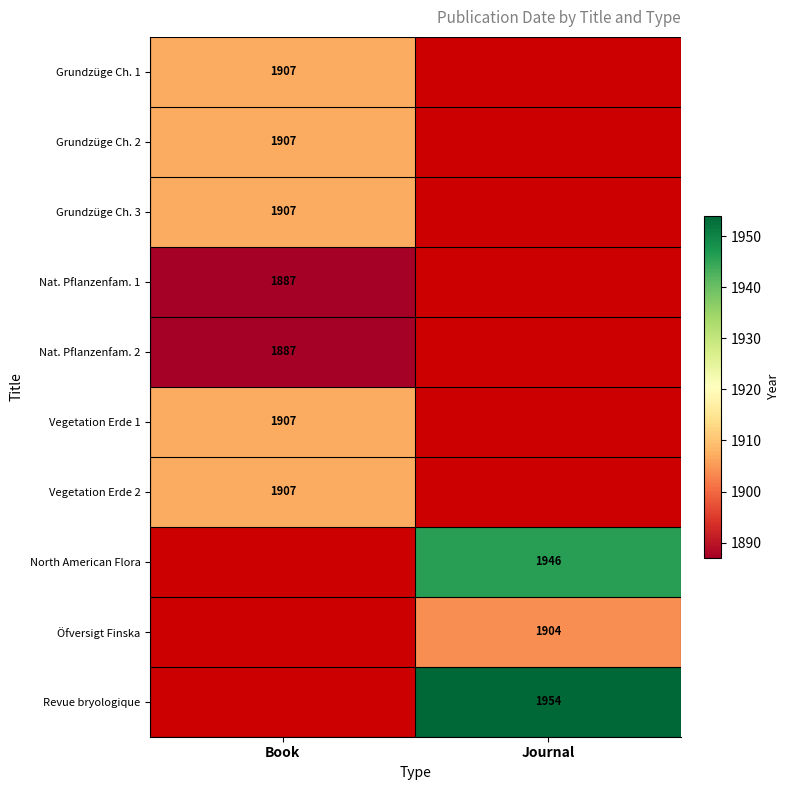

At which category does the chart reach its peak across all series?

Journal